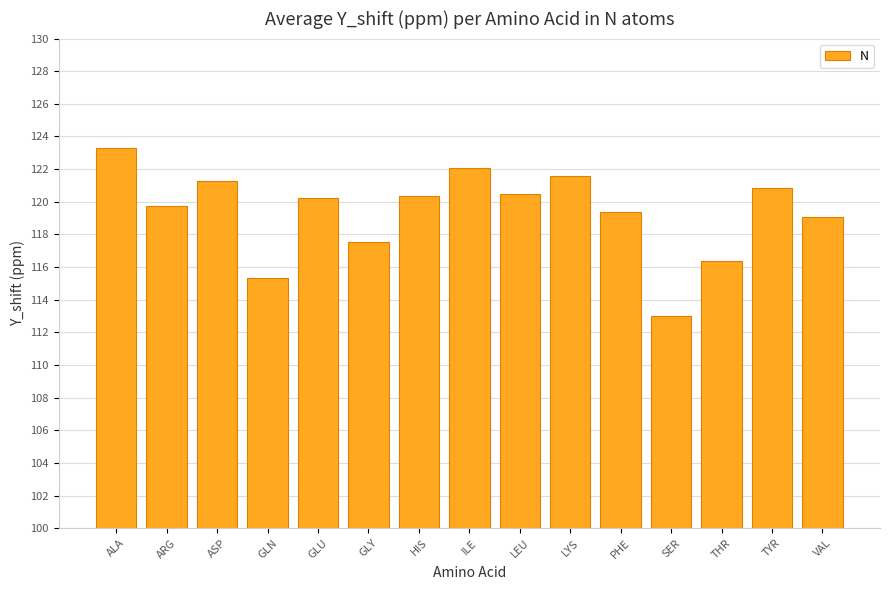

Where does the data first go above 120?

ALA